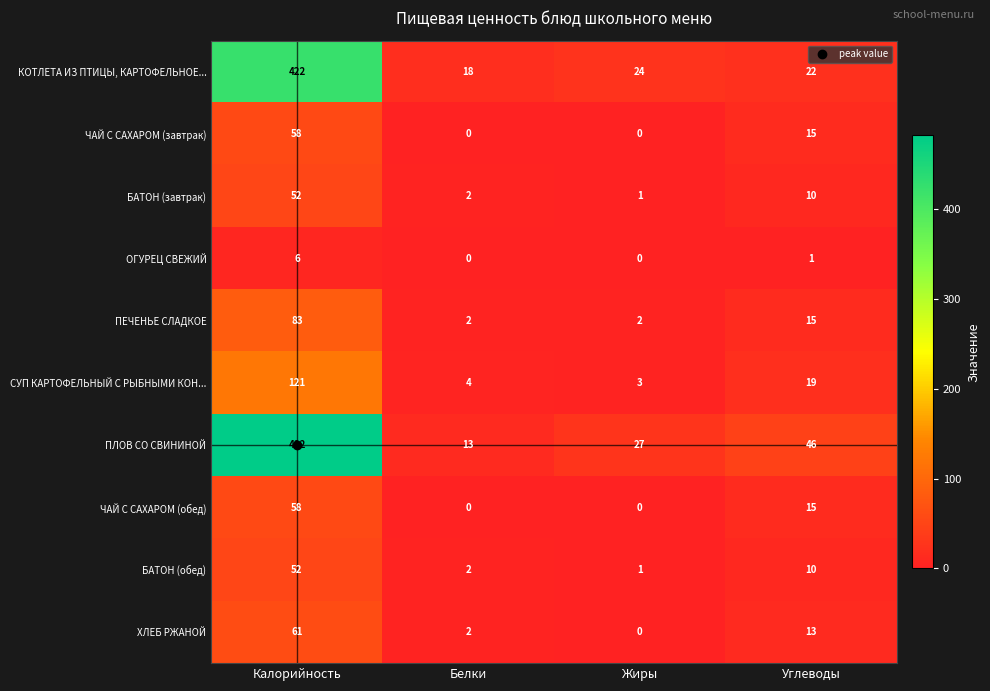

What is the highest value of the БАТОН (обед) series?

52